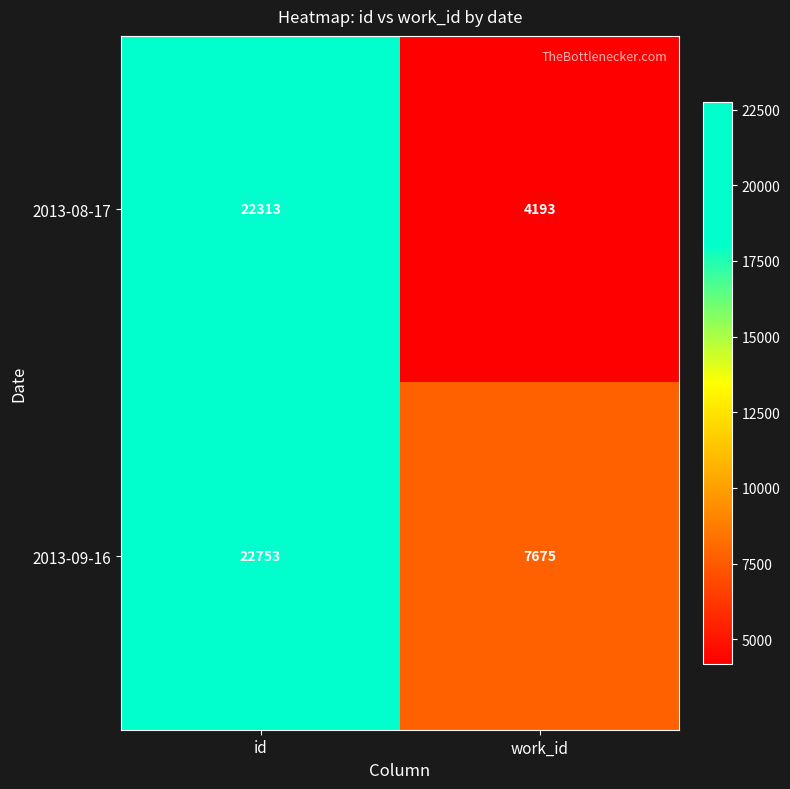

What is the total value across all series at id?

45066